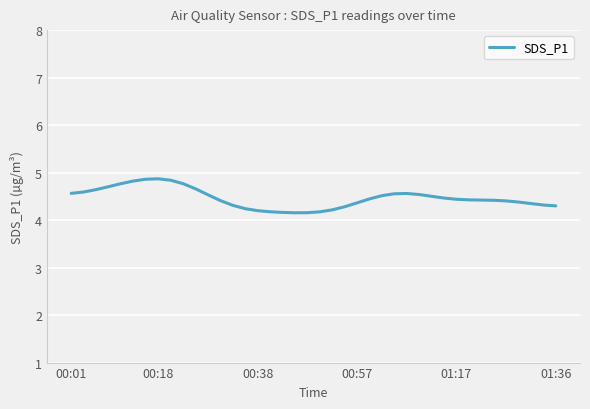

What is the minimum value shown in the chart?

4.2